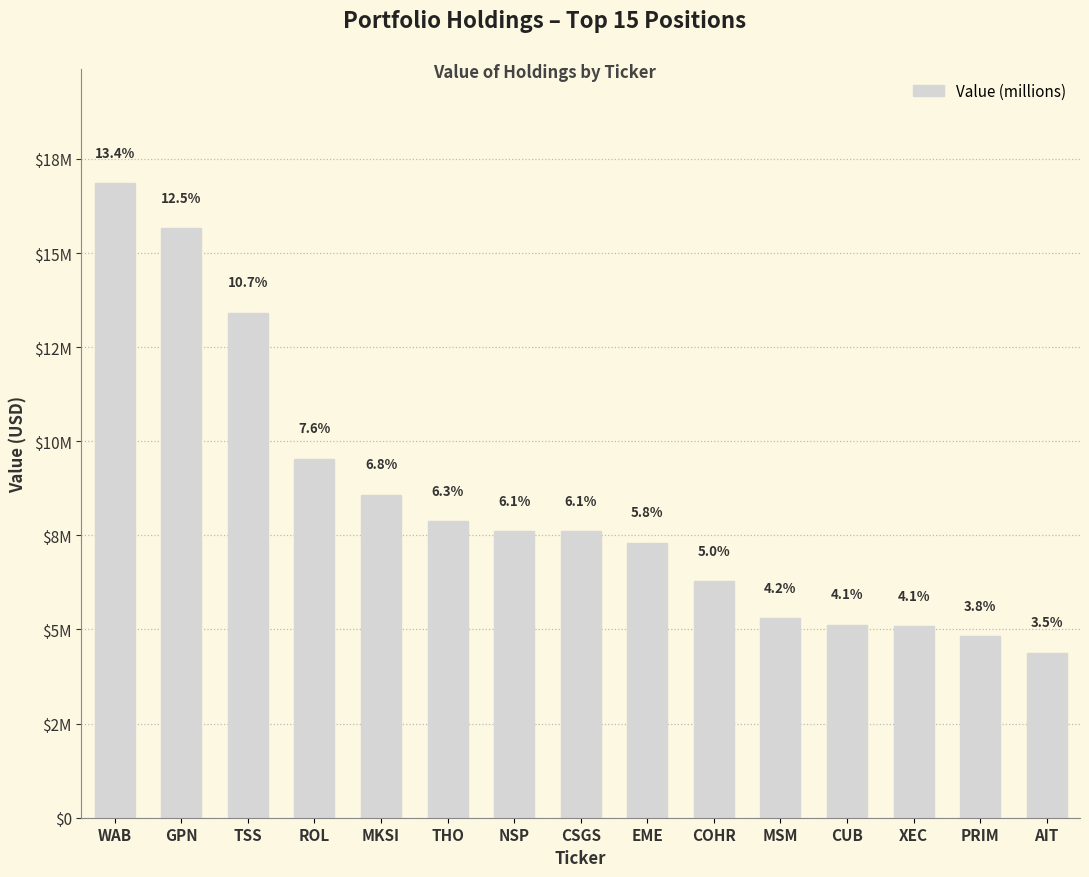

Which category has the lowest value across all series?

AIT